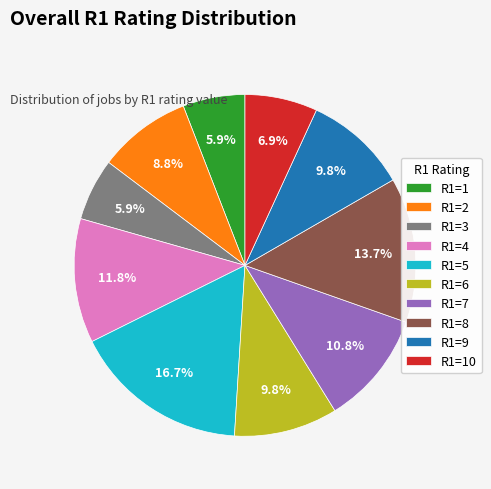

Which slice is the largest?

R1=5